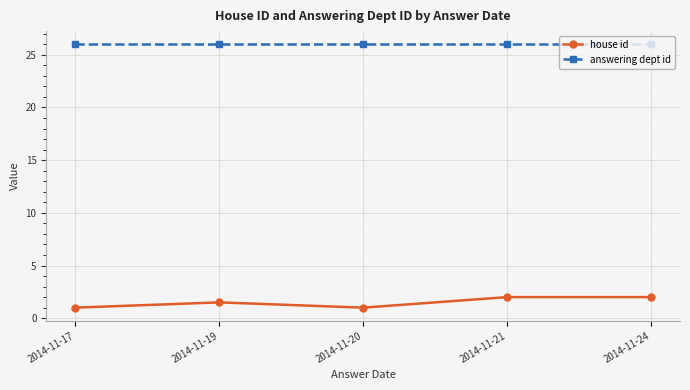

Does the chart display data point markers on the line(s)?

Yes